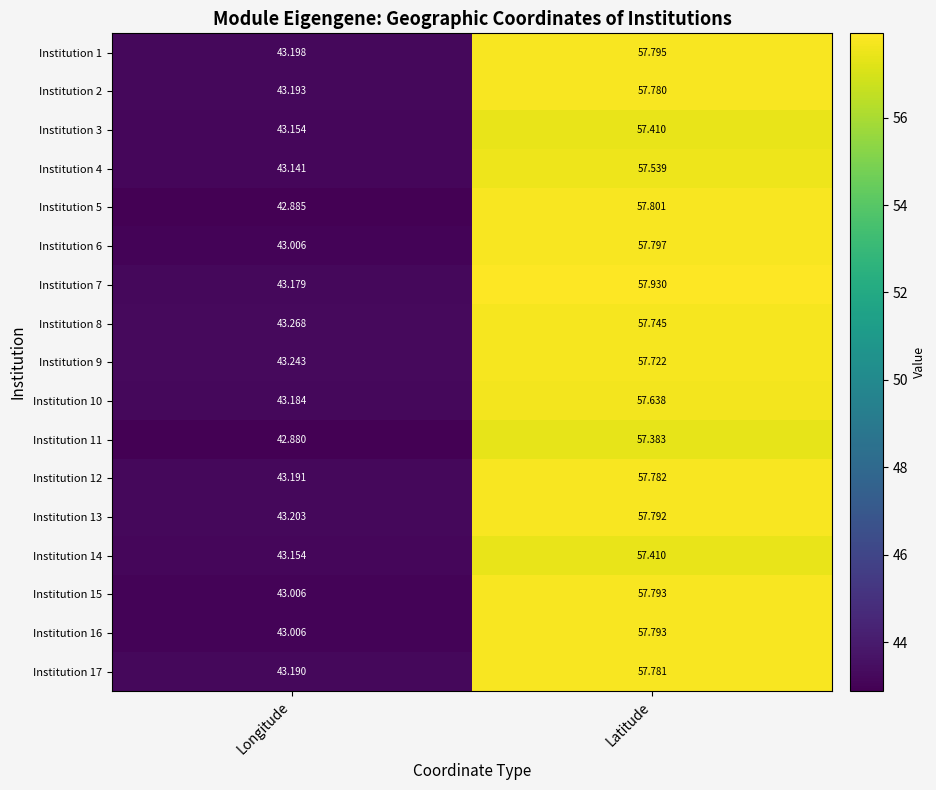

Rank the categories by Institution 9 value from lowest to highest.

Longitude, Latitude